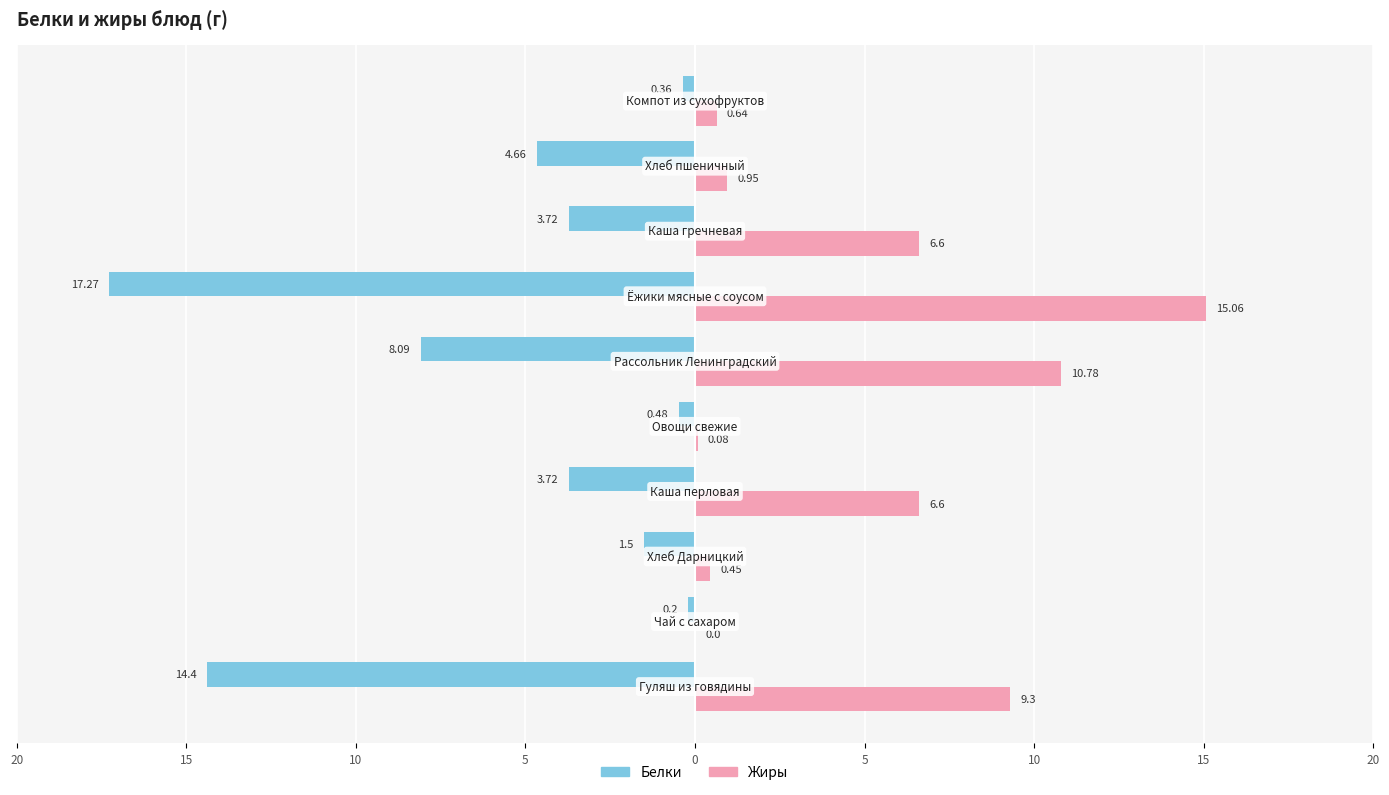

What is the sum of all Жиры values?

50.5